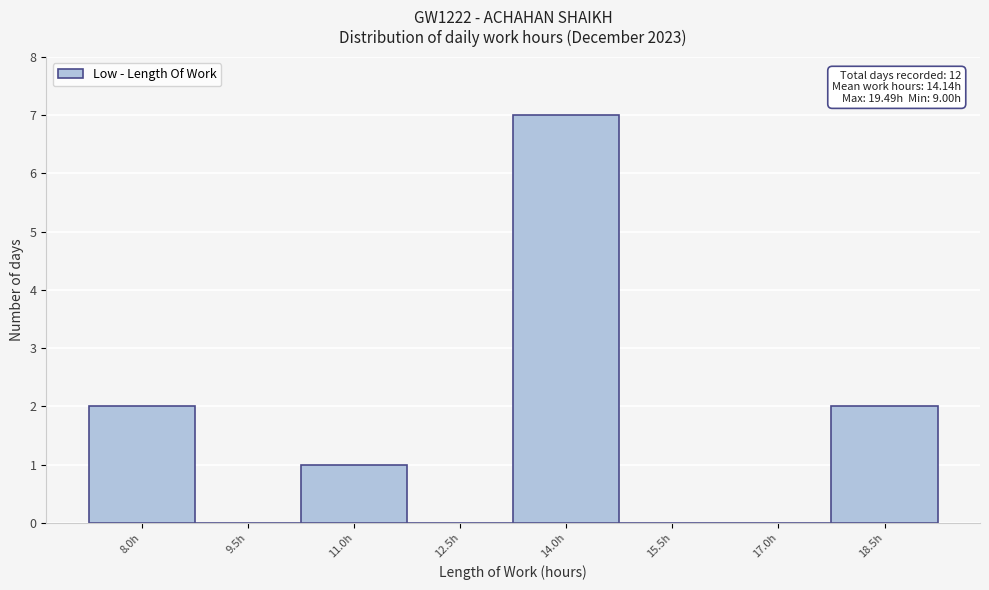

Reading left to right, extract all data points from this chart.

8.0h=2	9.5h=0	11.0h=1	12.5h=0	14.0h=7	15.5h=0	17.0h=0	18.5h=2